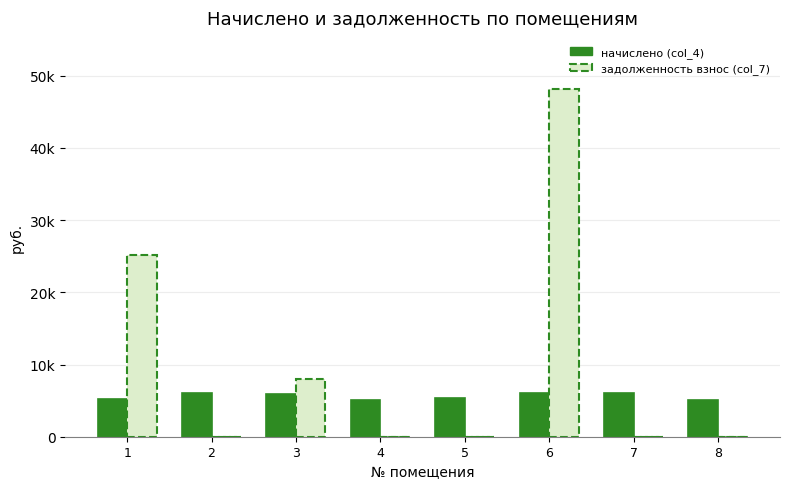

Are the bars grouped side by side (vs. stacked)?

Yes